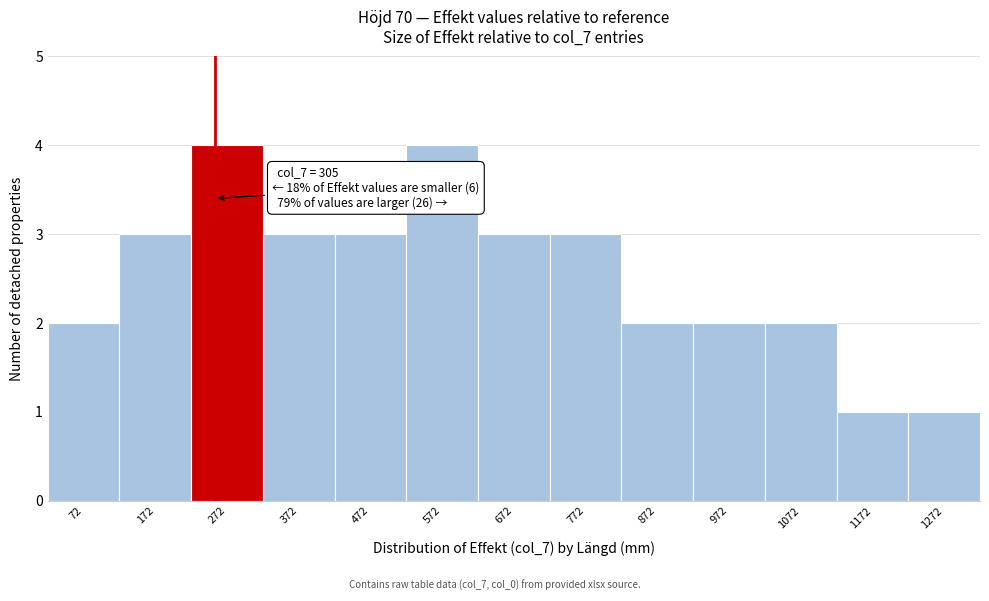

Reading left to right, list all the values displayed in this chart.

2	3	4	3	3	4	3	3	2	2	2	1	1